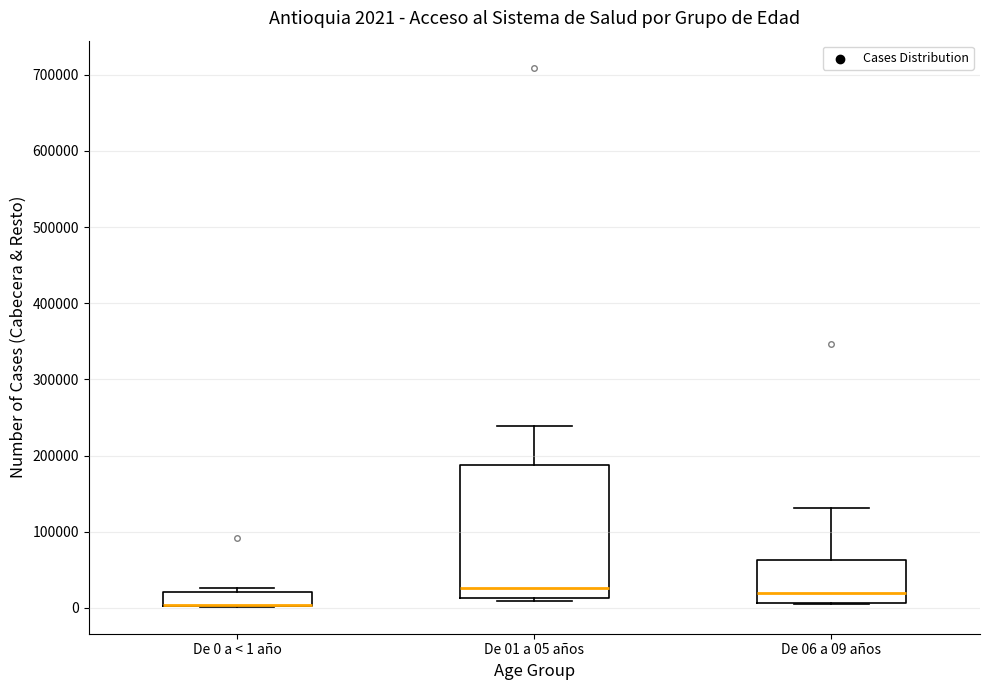

Which box is the tallest, from its lower edge to its upper edge?

De 01 a 05 años